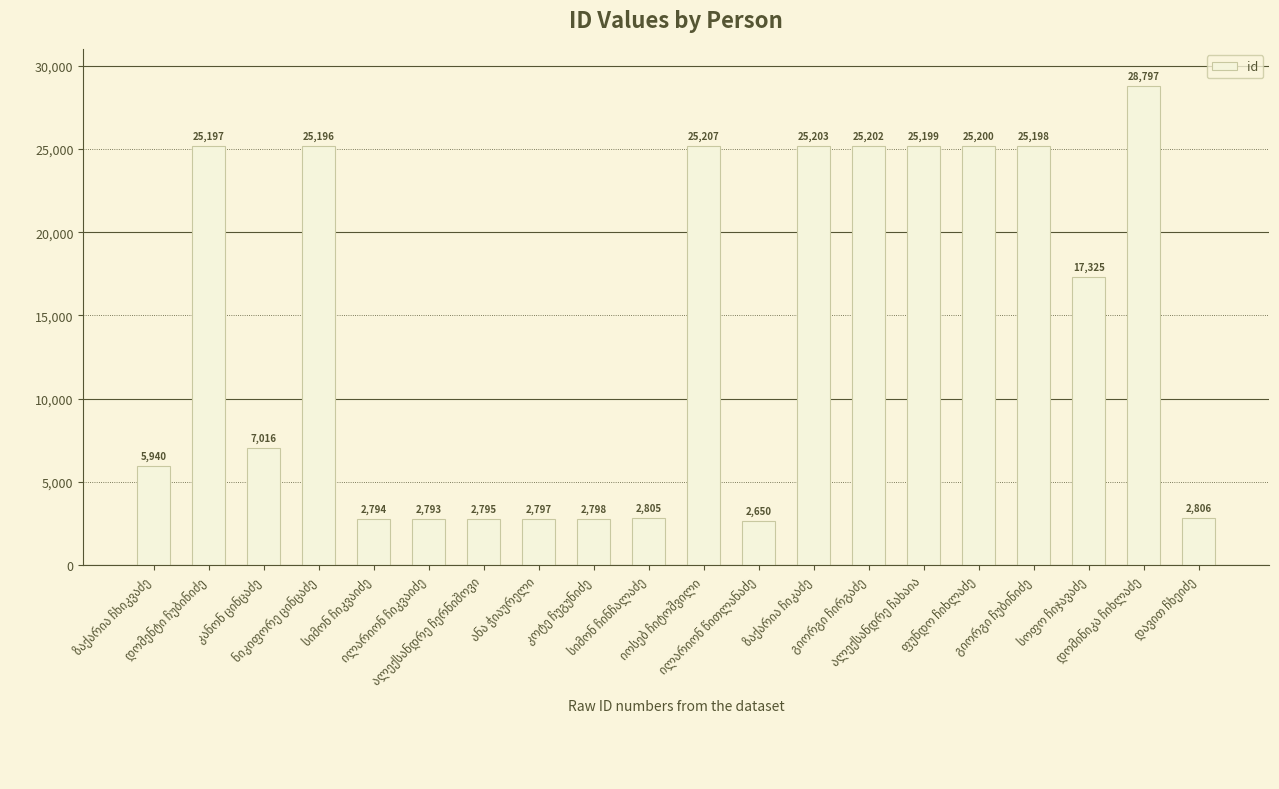

How many bars are there in total?

20